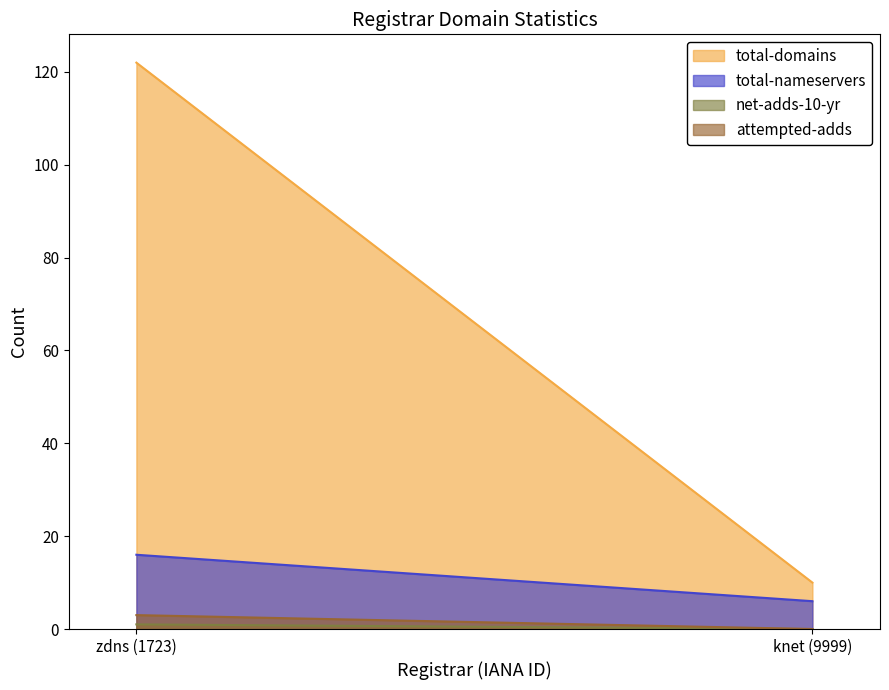

What is the label of the 1st point from the right?

knet (9999)